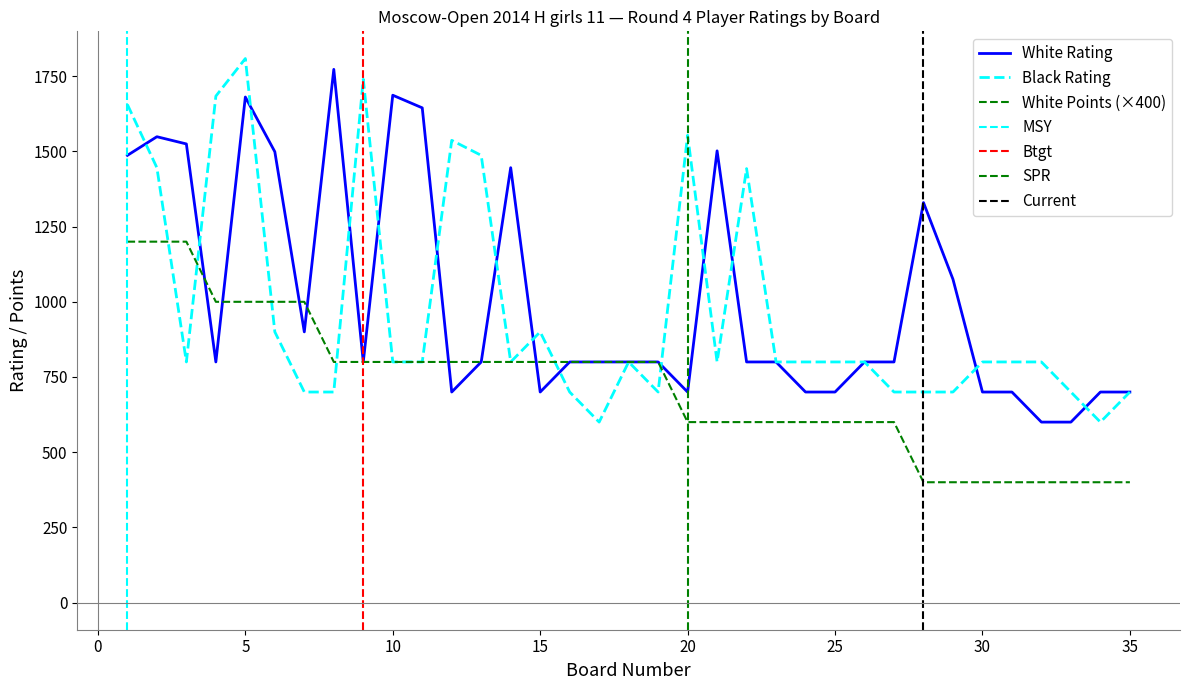

Is this an area chart (filled region under the line)?

No